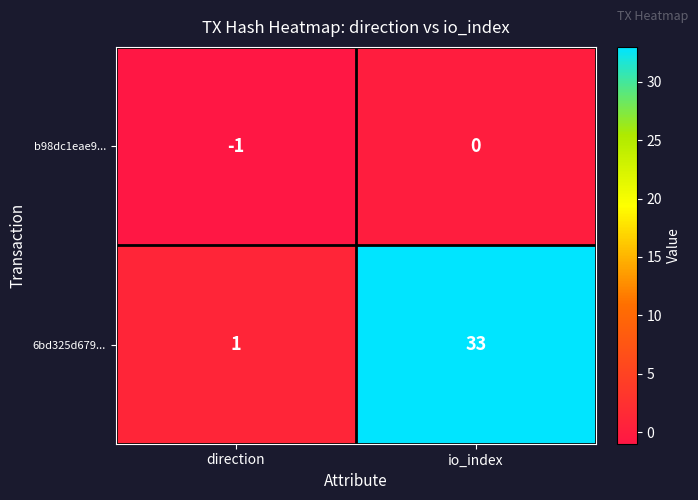

Rank the series by their average value, from highest to lowest.

6bd325d679..., b98dc1eae9...